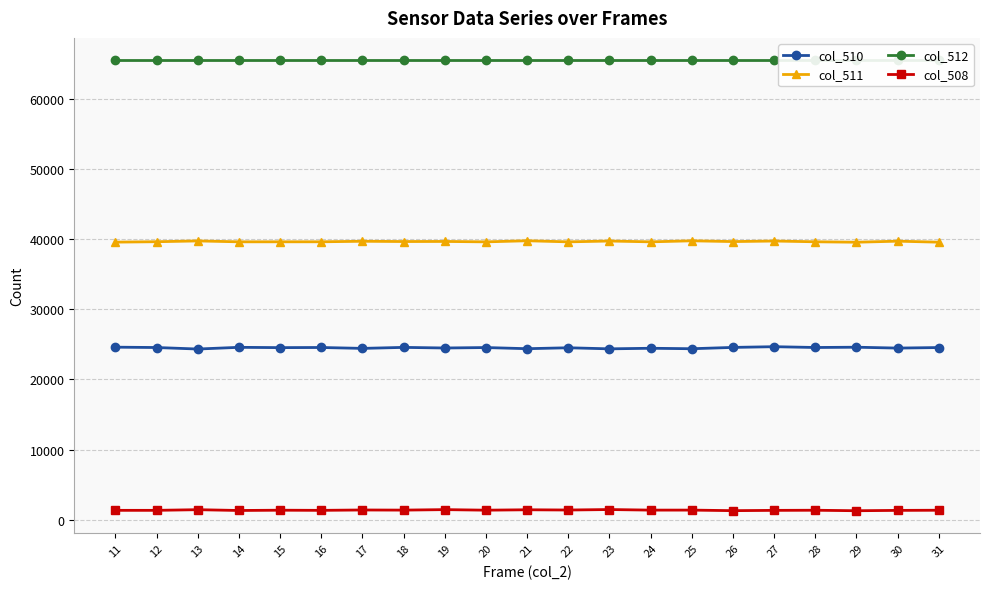

What is the total value across all series at 24?

130987